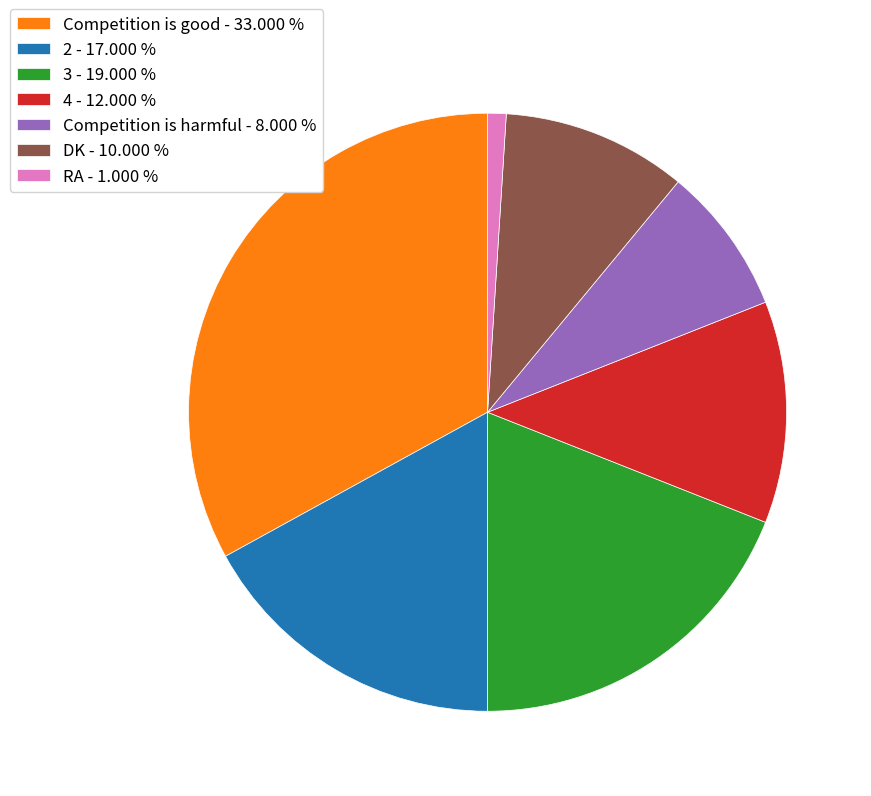

Approximately how many times larger is the value at DK - 10.000 % compared to 2 - 17.000 %?

0.6